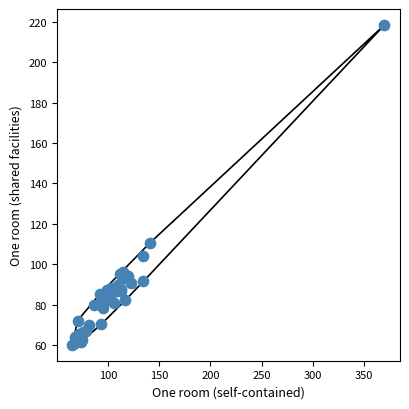

What Y value in the scatter plot is closest to 139?

110.5